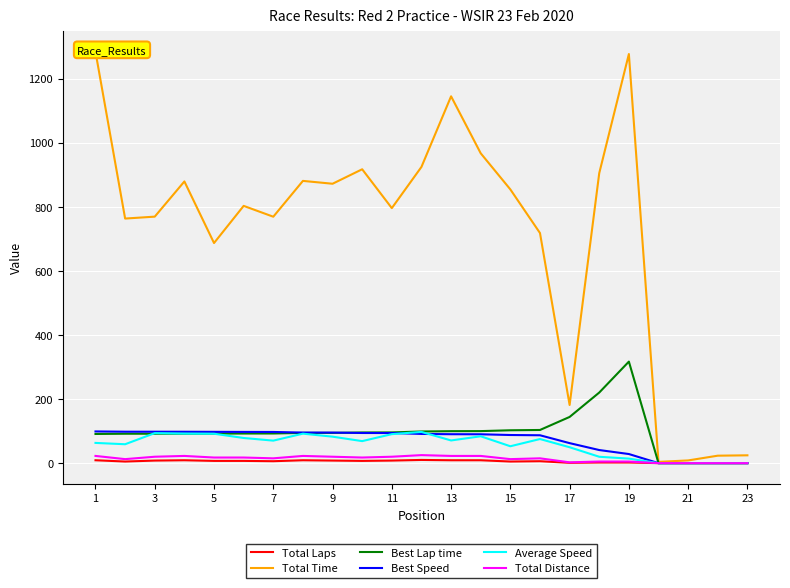

What is the difference between the maximum and minimum values in the Total Distance series?

25.0